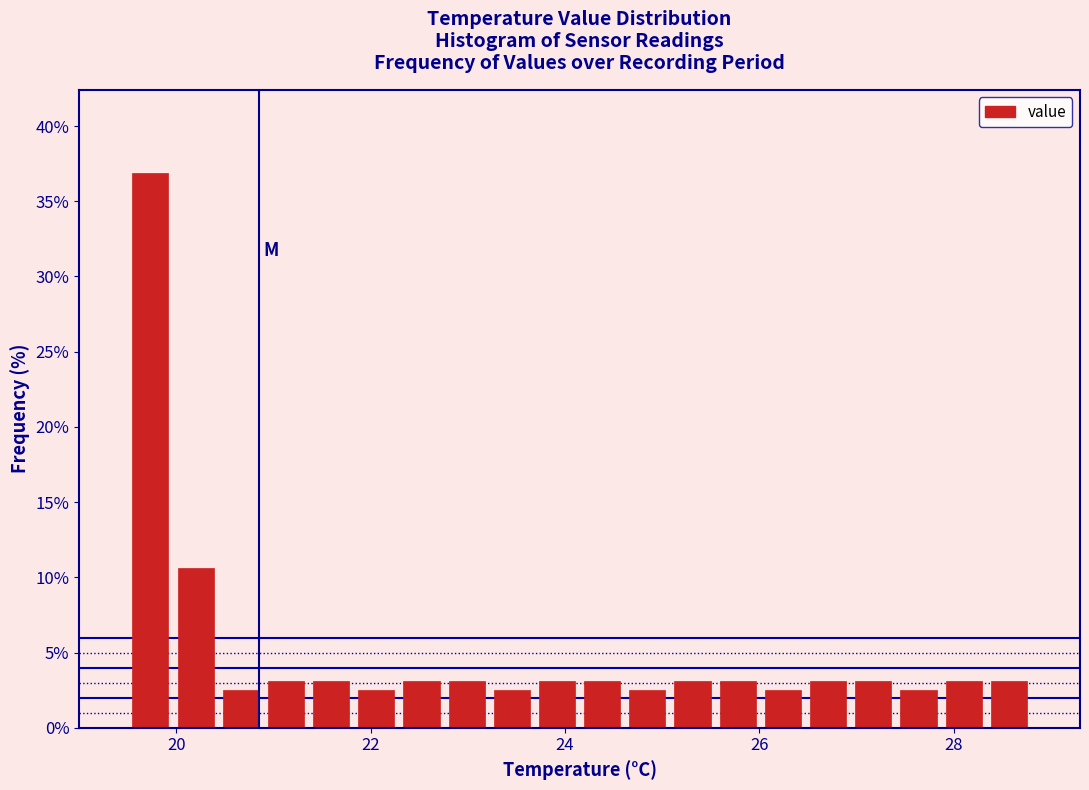

Around what value on the x-axis is the tallest bar? Give the approximate position of its centre, as read against the axis.

19.8